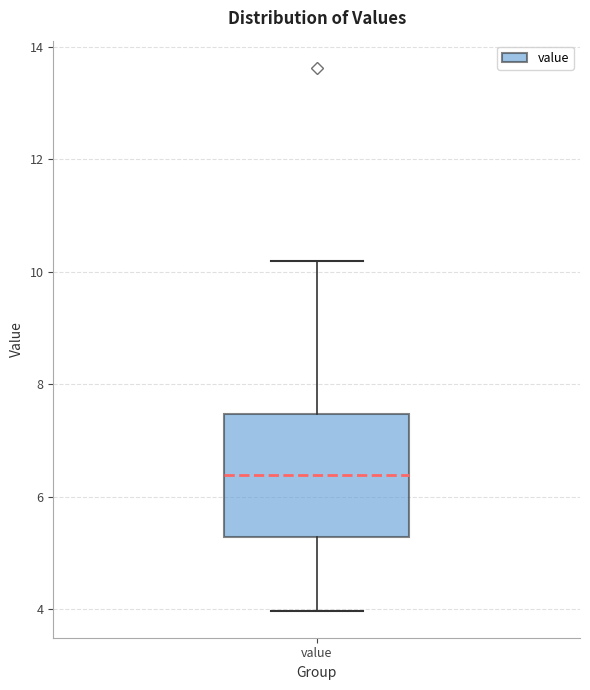

Where does the upper whisker of the box for value end on the y-axis? The values are not printed on the chart, so give them approximately, as read against the axis.

10.2